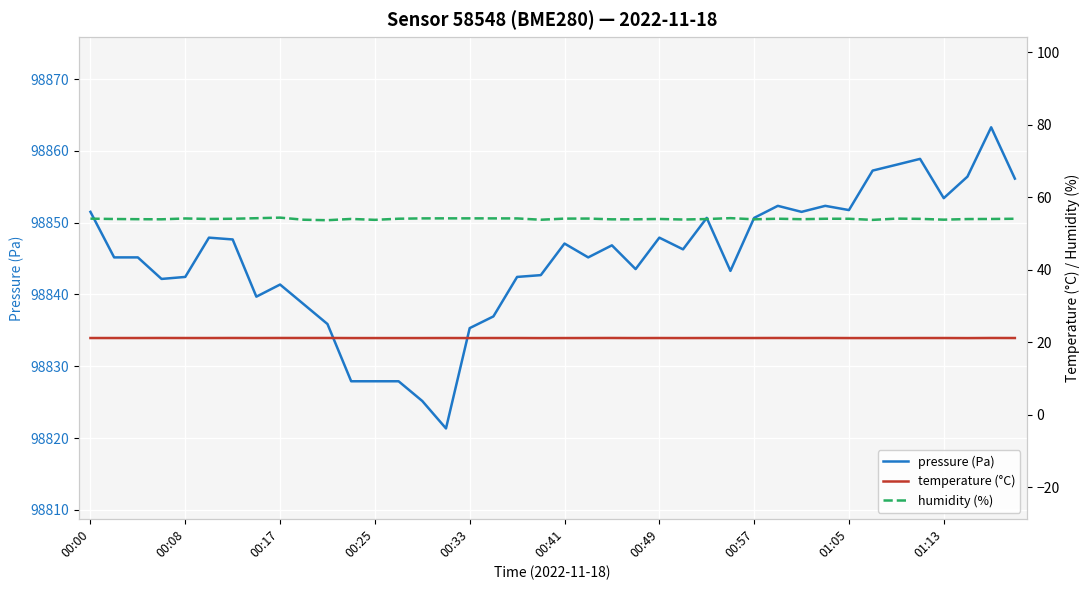

Which series has the largest total across all categories?

pressure (Pa)